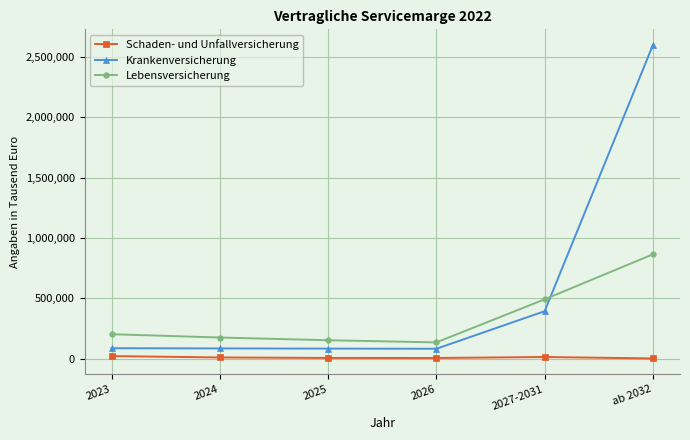

Count the number of categories in the chart.

6